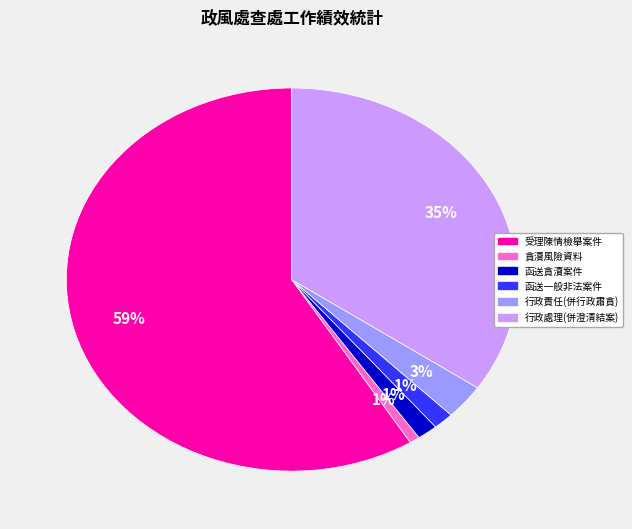

Does any single category account for the majority?

Yes